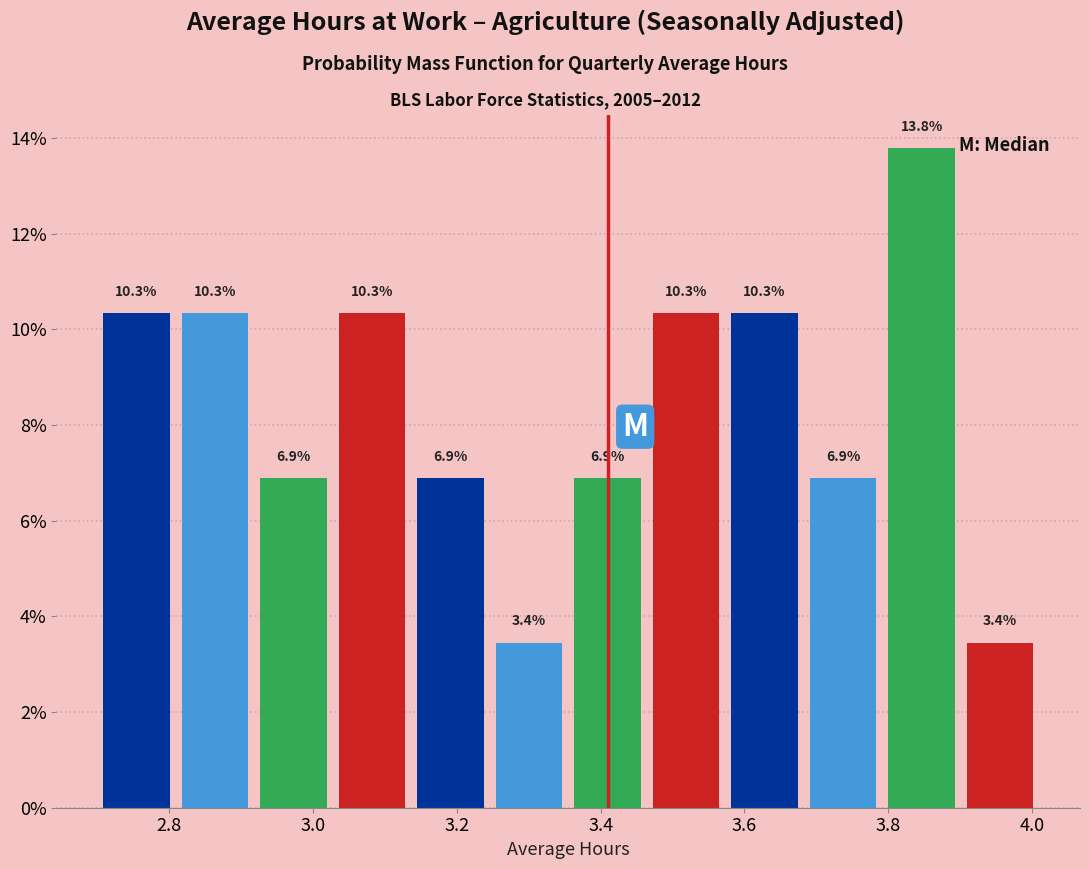

What is the height of the bar covering 3.90 to 4.02 on the x-axis? The bar edges are not printed on the chart, so give them approximately, as read against the axis.

3.4